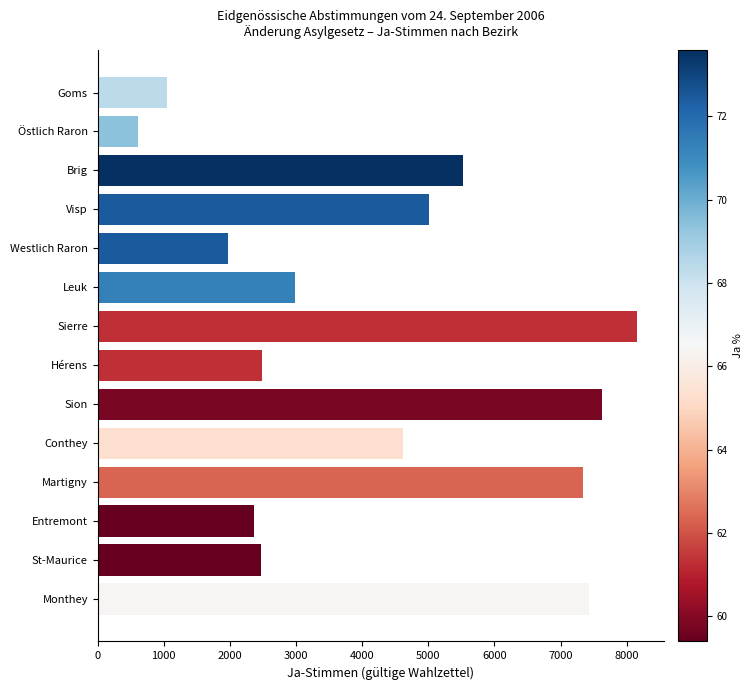

Approximately how many times larger is the value at St-Maurice compared to Westlich Raron?

1.3